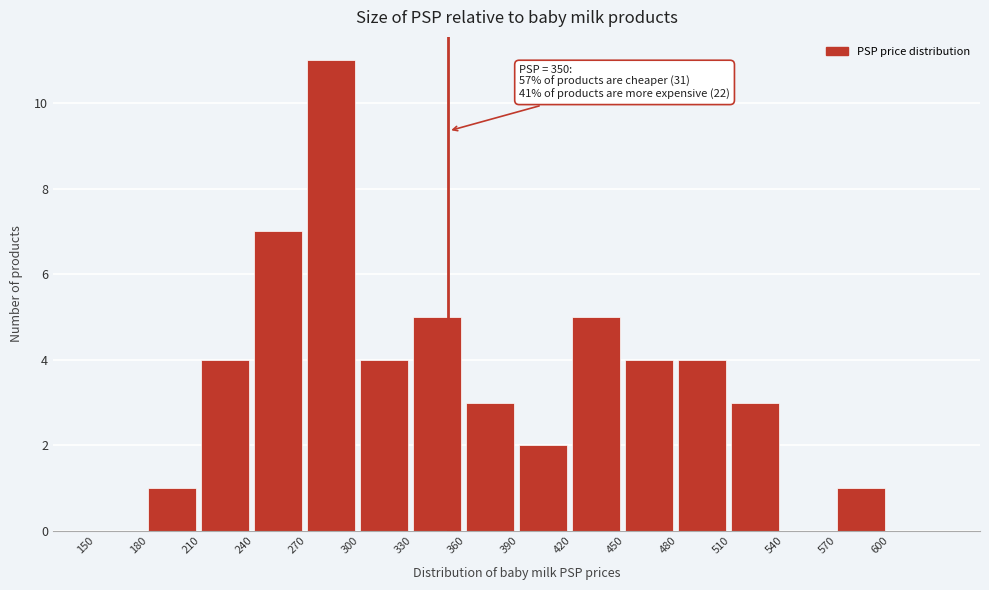

Which range on the x-axis has the tallest bar?

270 to 300